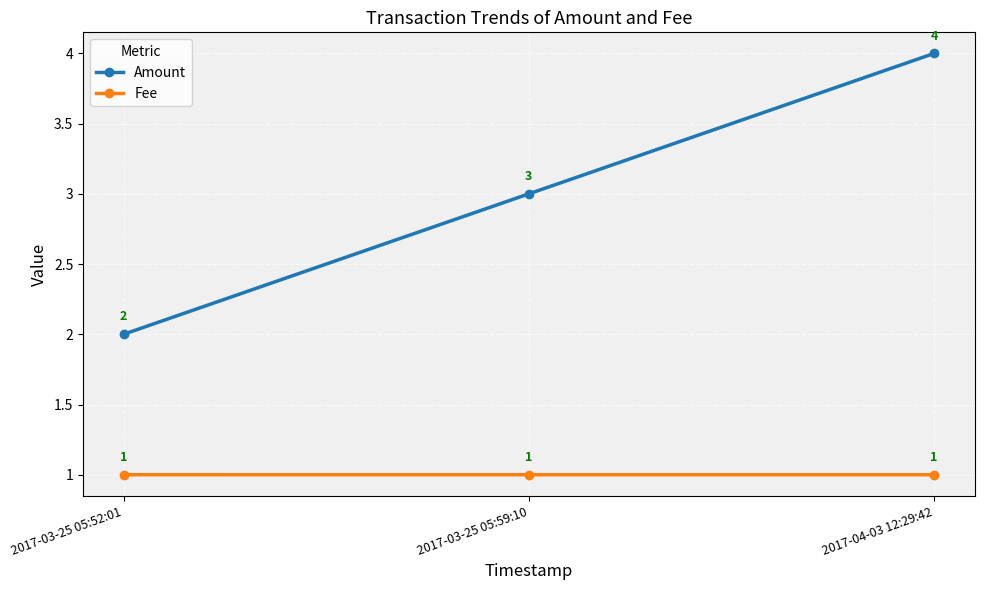

What is the label of the 3rd point from the right?

2017-03-25 05:52:01